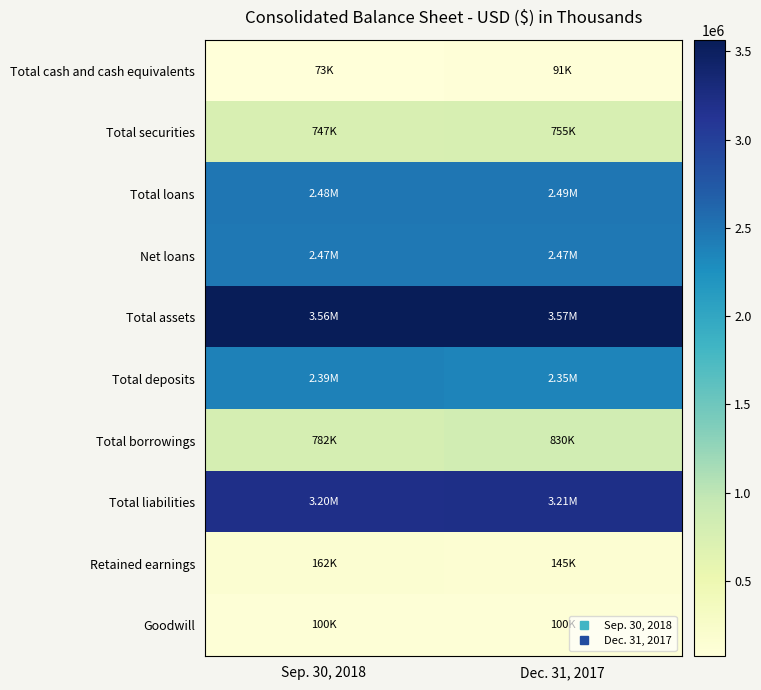

Between Sep. 30, 2018 and Dec. 31, 2017, which series saw the biggest shift?

Total borrowings